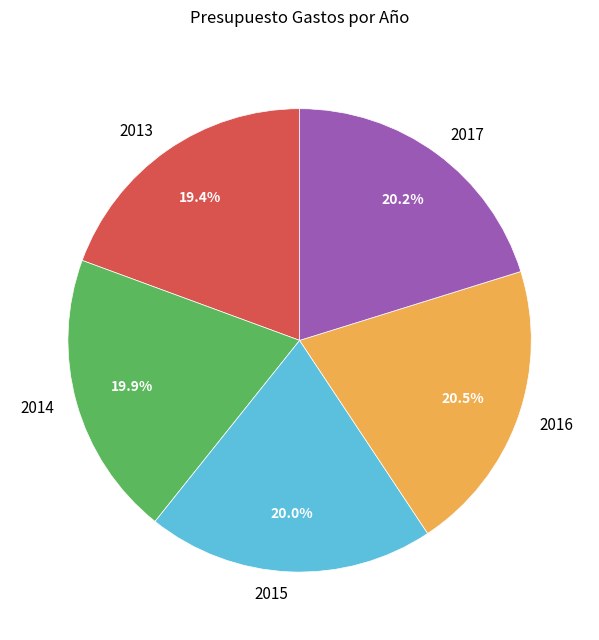

Is there any slice that represents more than half of the pie?

No